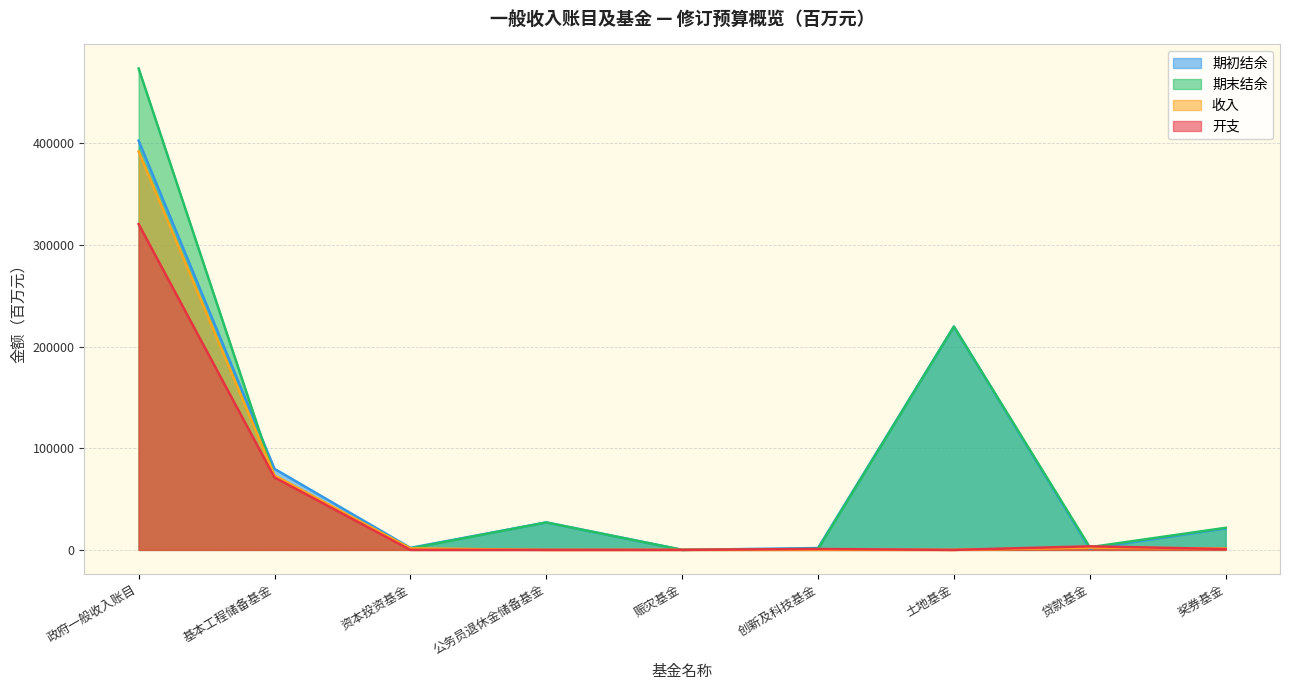

What is the difference between the maximum and minimum values in the 期初结余 series?

402755